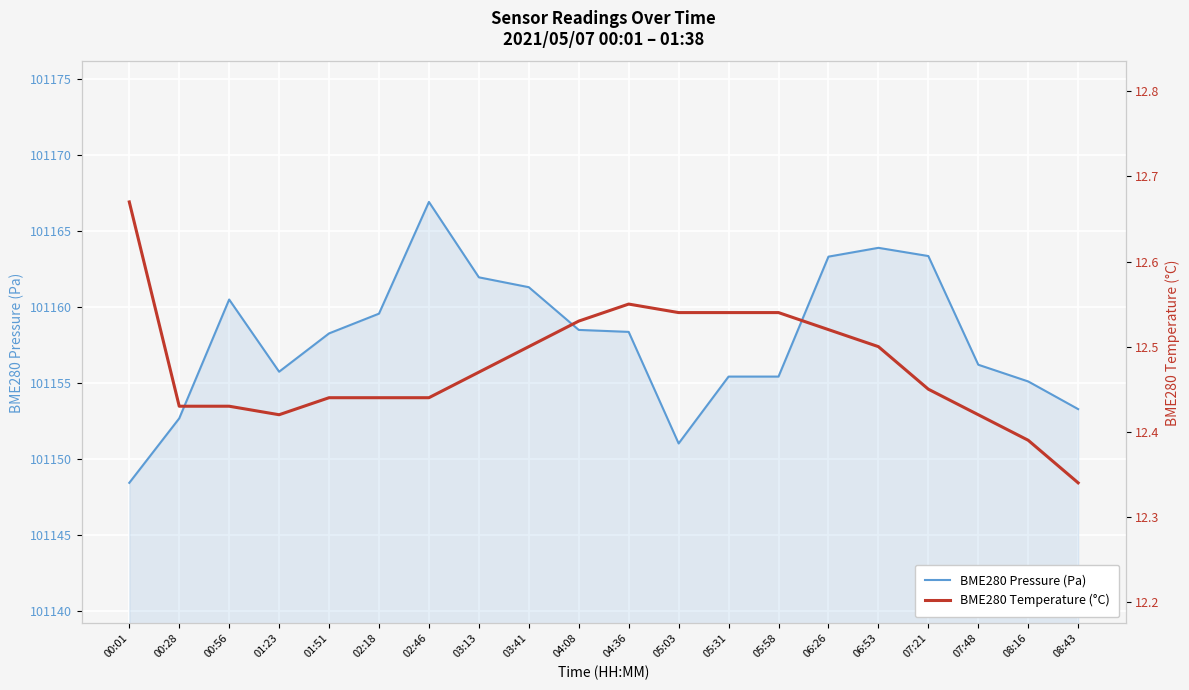

True or false: BME280 Temperature (°C) has a value of 18.8 at 05:31.

False